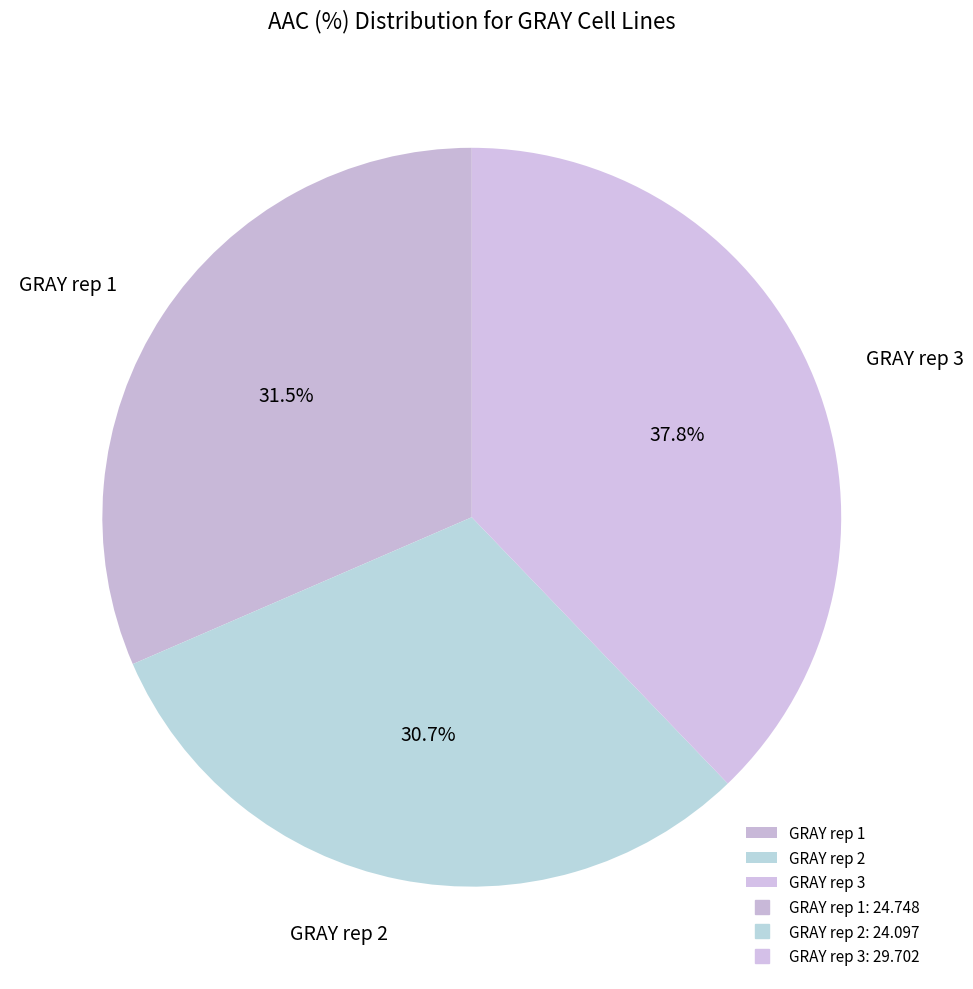

How many segments does this pie chart have?

3